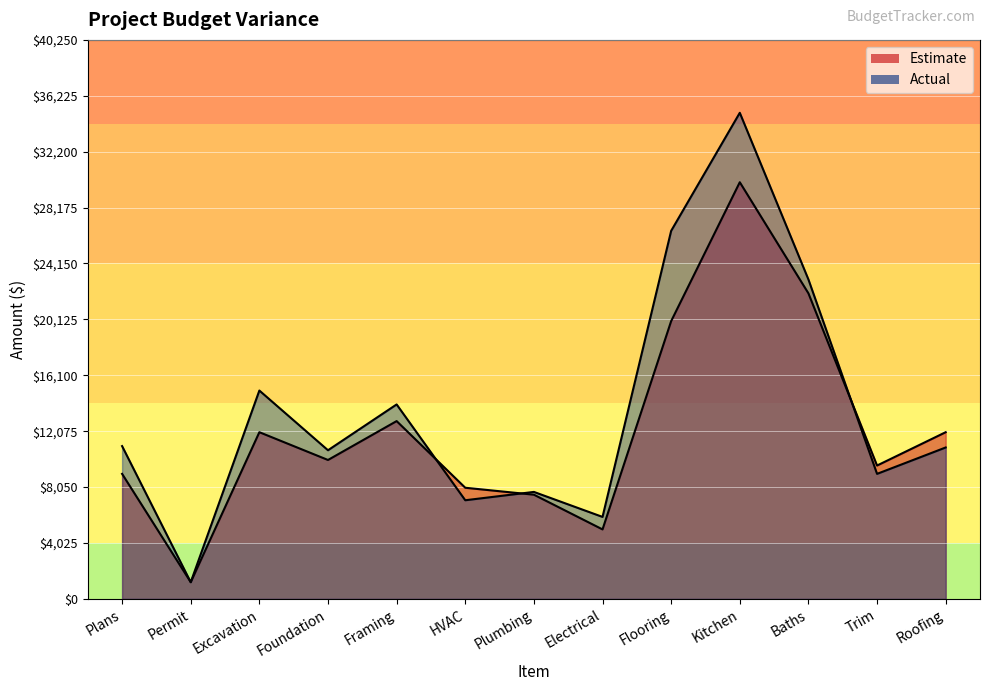

List the series in order of their overall mean, highest first.

Actual, Estimate